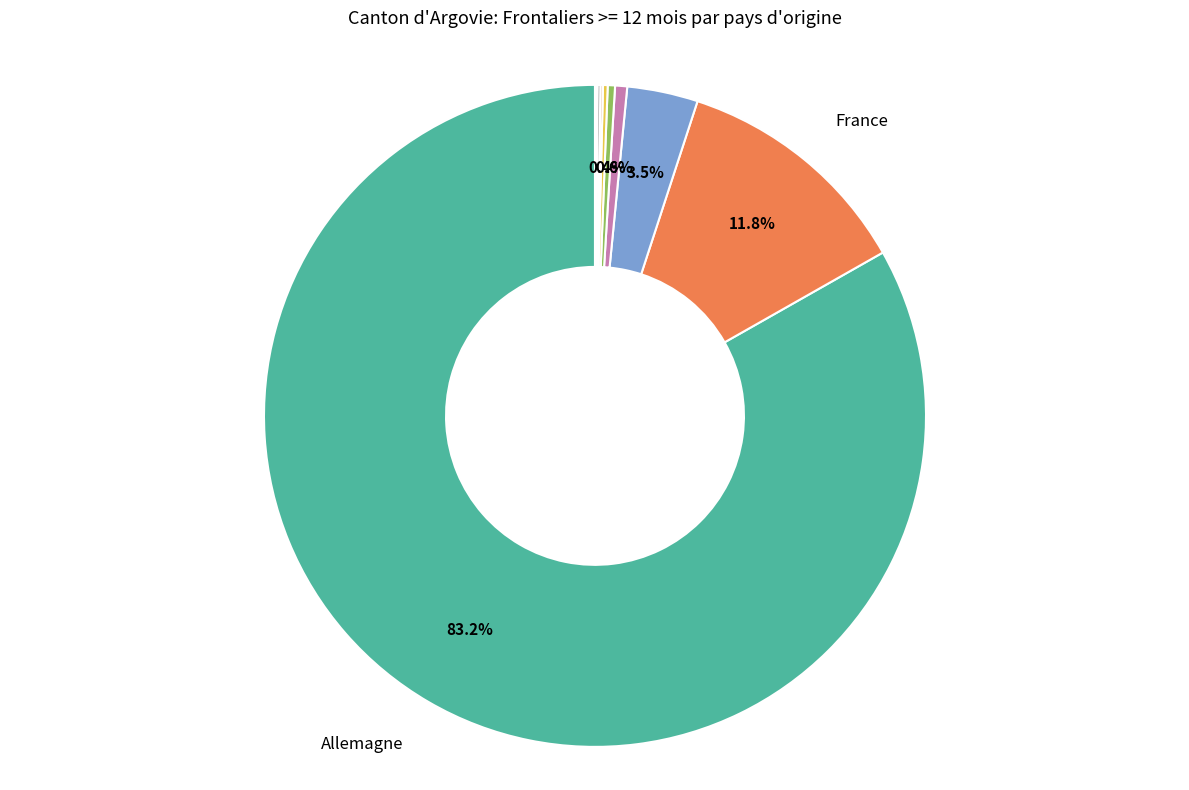

Which category has the smallest portion of the pie?

Afrique